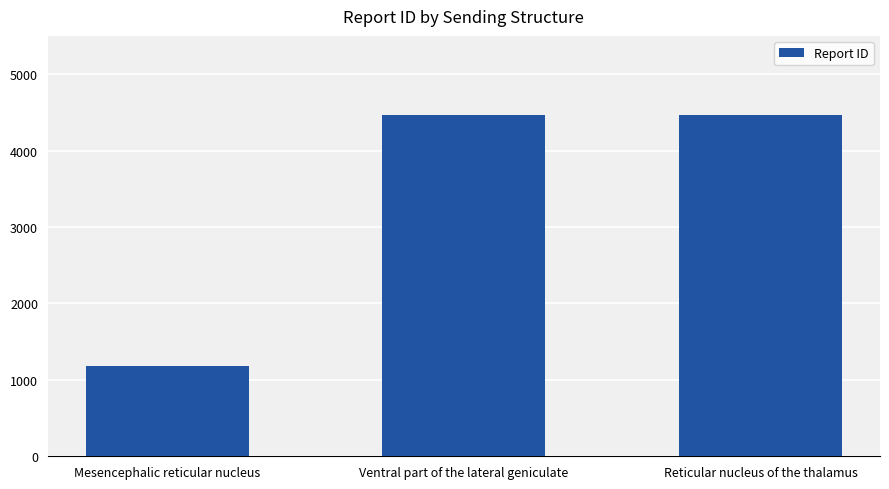

The chart shows a value of 6665 at Reticular nucleus of the thalamus. True or false?

False